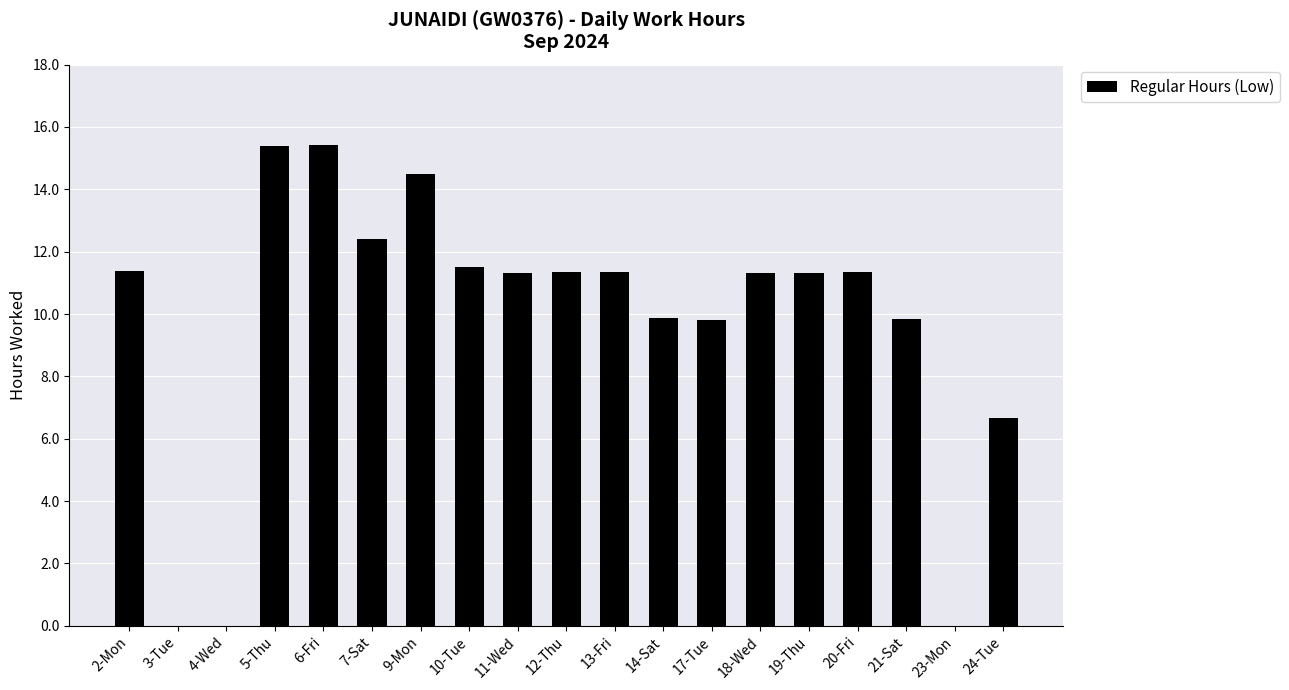

What is the sum of all values?

184.8